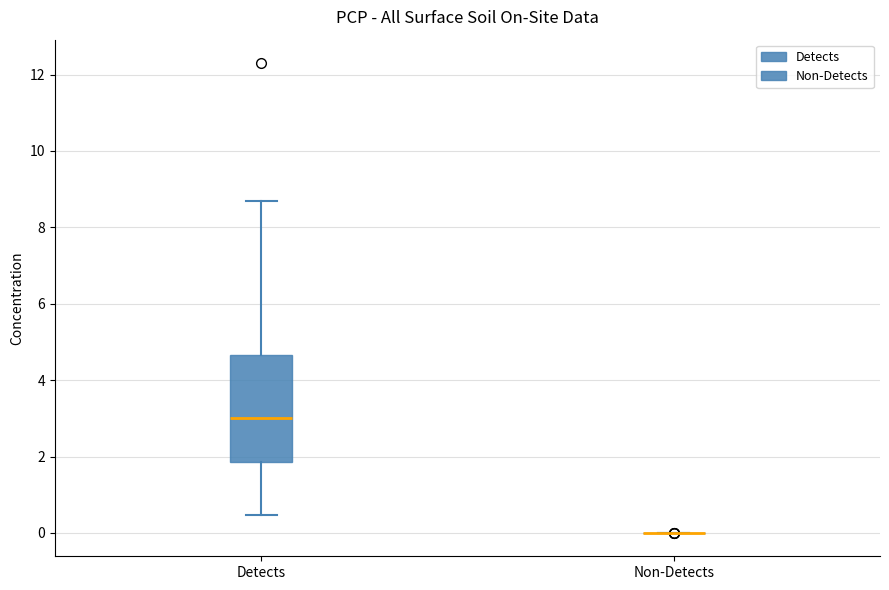

Reading left to right, transcribe this box plot: for each box, give where its median line is, the range the box spans, and where its two whiskers end, as read against the y-axis. The values are not printed on the chart, so give them approximately, as read against the axis.

Detects: median 3.0, box 1.8 to 4.6, whiskers 0.4 to 8.8
Non-Detects: box collapsed to a line at 0.0, whiskers 0.0 to 0.0